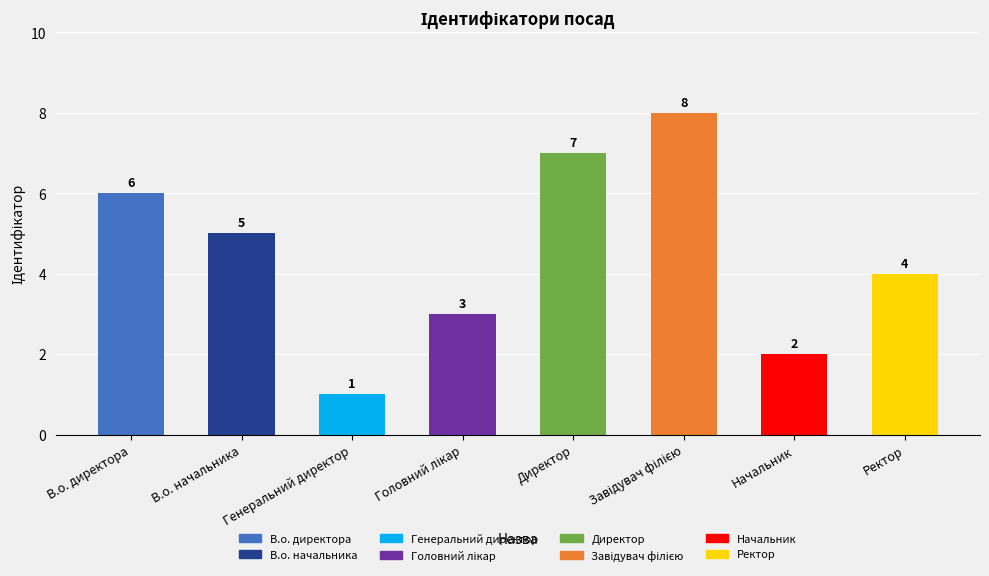

Is it true that the value at Ректор is 4?

True